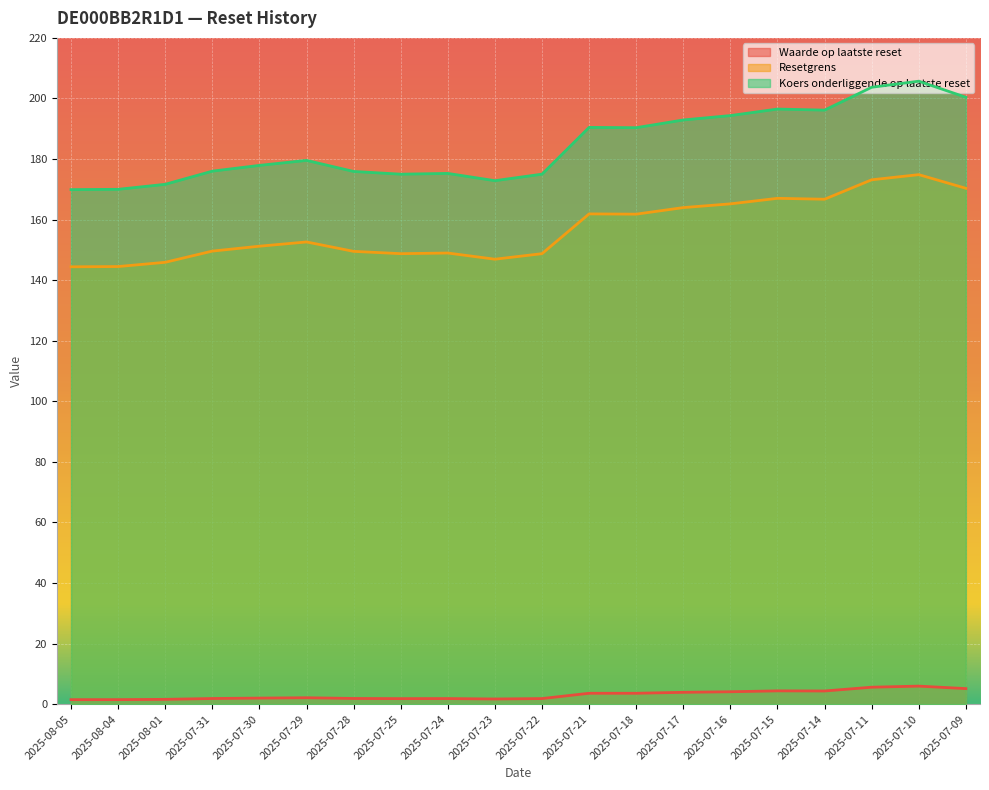

Which series has the widest spread of values?

Koers onderliggende op laatste reset